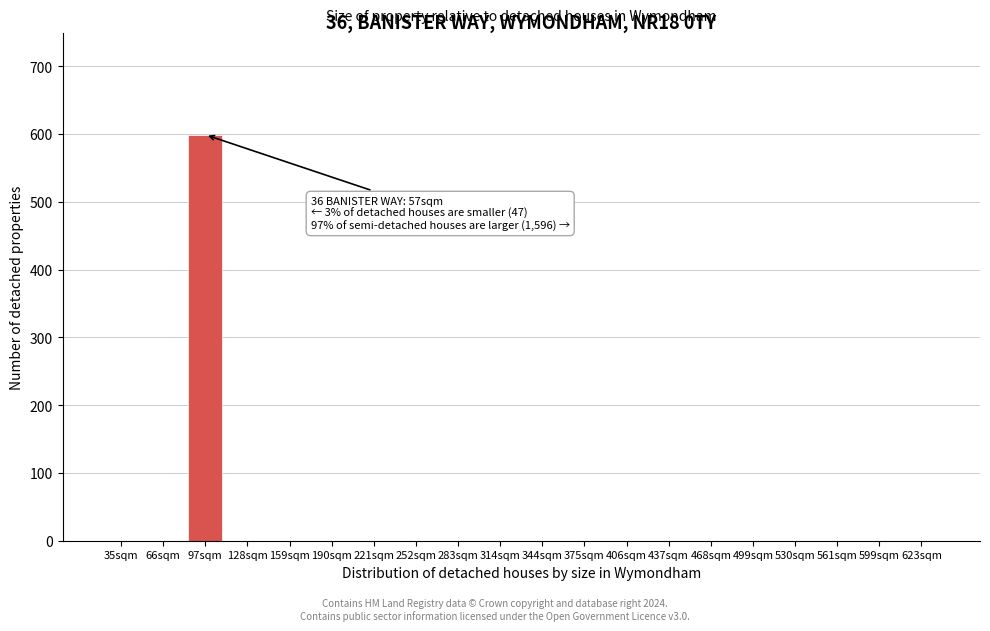

Reading left to right, extract all data points from this chart.

35sqm=0	66sqm=0	97sqm=599	128sqm=0	159sqm=0	190sqm=0	221sqm=0	252sqm=0	283sqm=0	314sqm=0	344sqm=0	375sqm=0	406sqm=0	437sqm=0	468sqm=0	499sqm=0	530sqm=0	561sqm=0	599sqm=0	623sqm=0